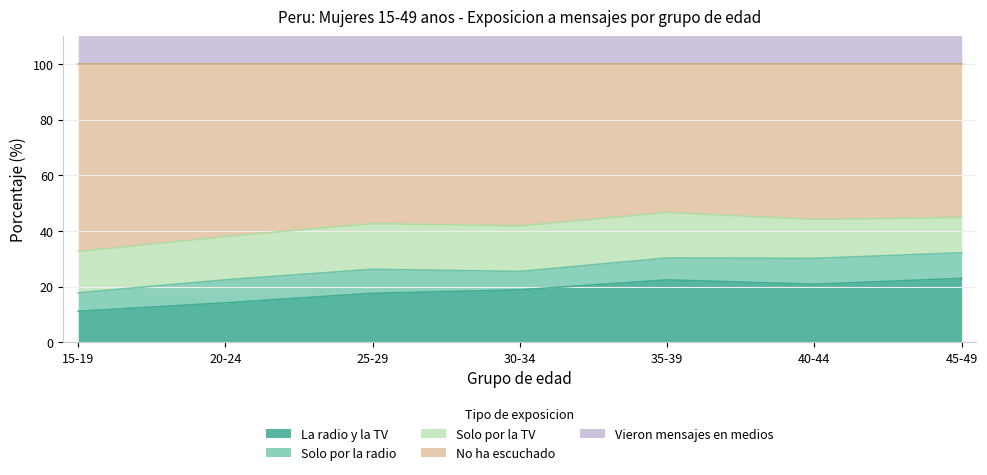

True or false: No ha escuchado and La radio y la TV intersect in this chart.

False